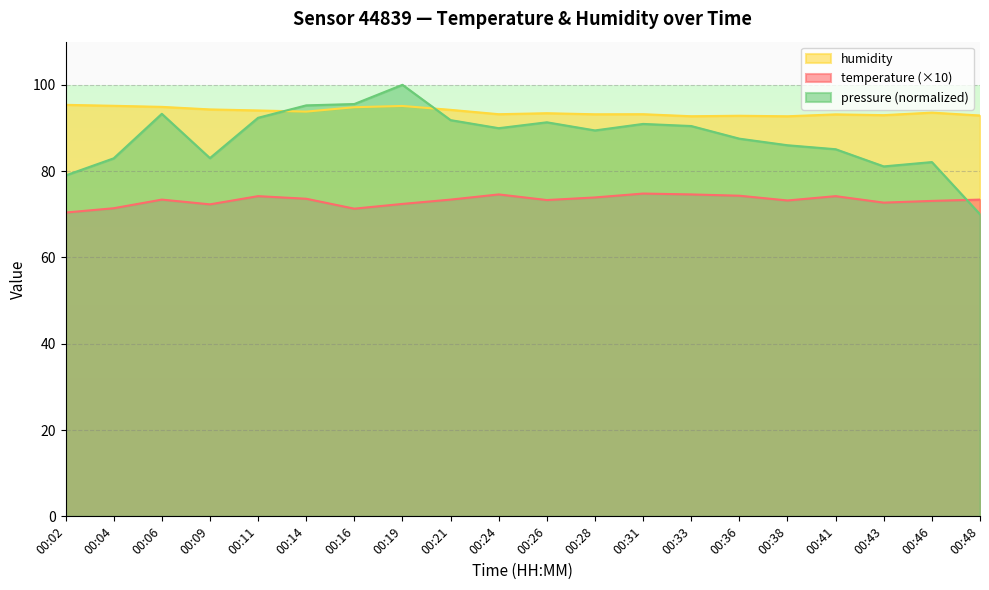

Which series has the largest total across all categories?

humidity